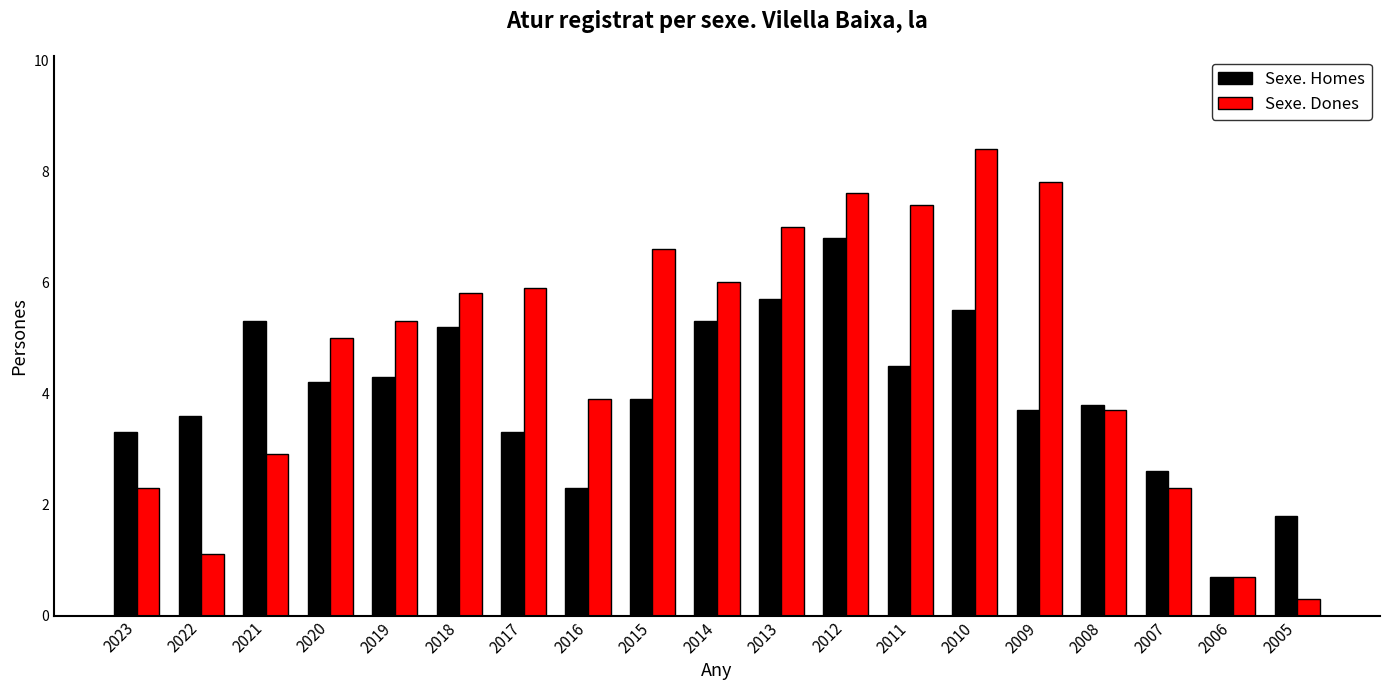

Reading right to left, extract all data points from this chart.

Sexe. Homes: 1.8	0.7	2.6	3.8	3.7	5.5	4.5	6.8	5.7	5.3	3.9	2.3	3.3	5.2	4.3	4.2	5.3	3.6	3.3
Sexe. Dones: 0.3	0.7	2.3	3.7	7.8	8.4	7.4	7.6	7.0	6.0	6.6	3.9	5.9	5.8	5.3	5.0	2.9	1.1	2.3